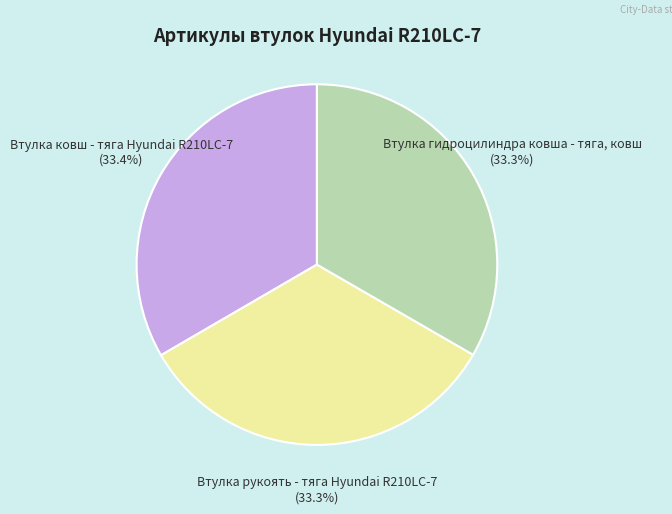

What is the ratio of the value at Втулка рукоять - тяга Hyundai R210LC-7 to the value at Втулка ковш - тяга Hyundai R210LC-7?

1.0